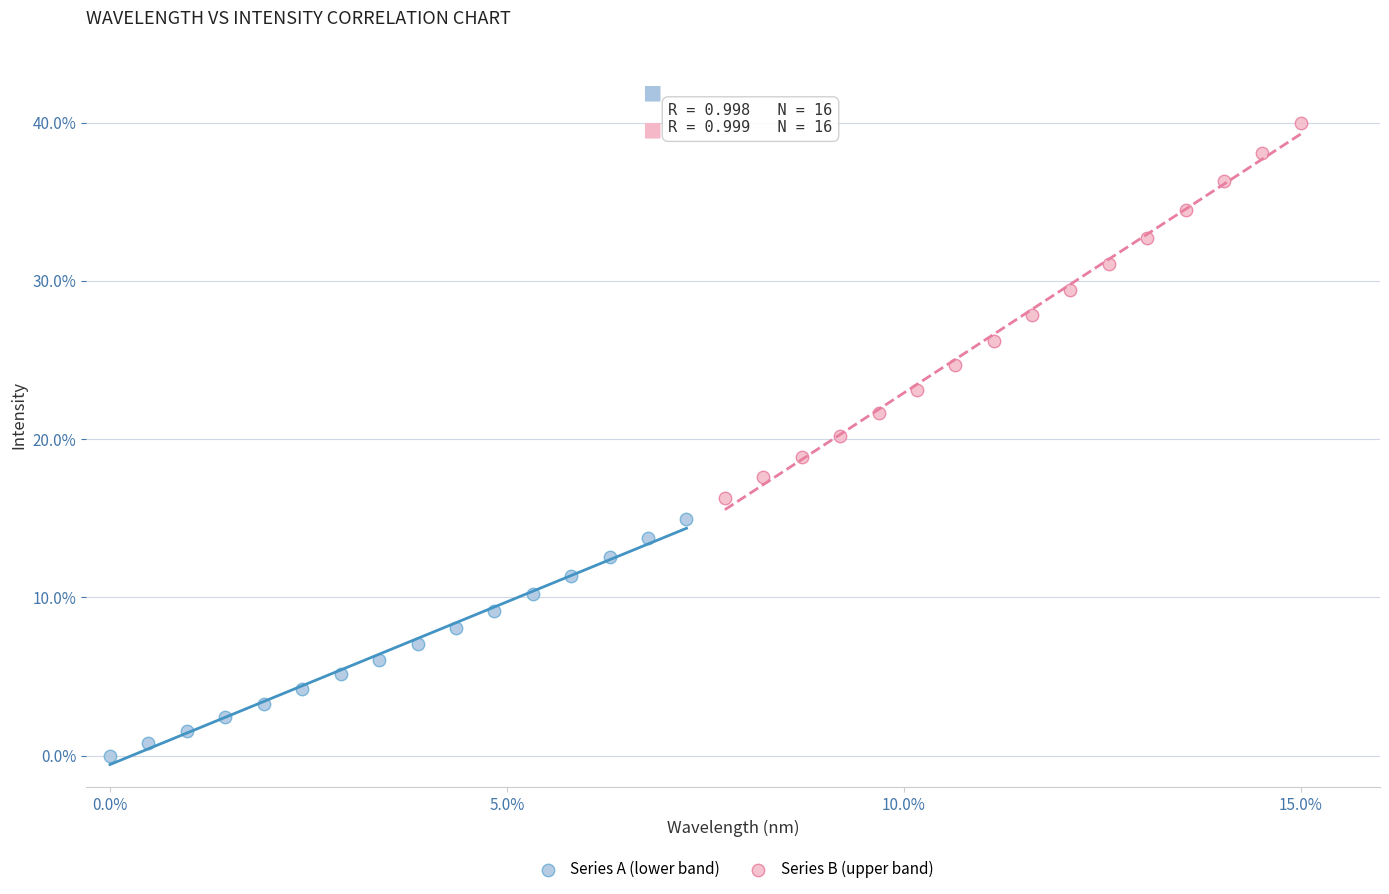

Which series has the largest Y range (max minus min)?

Series B (upper band)